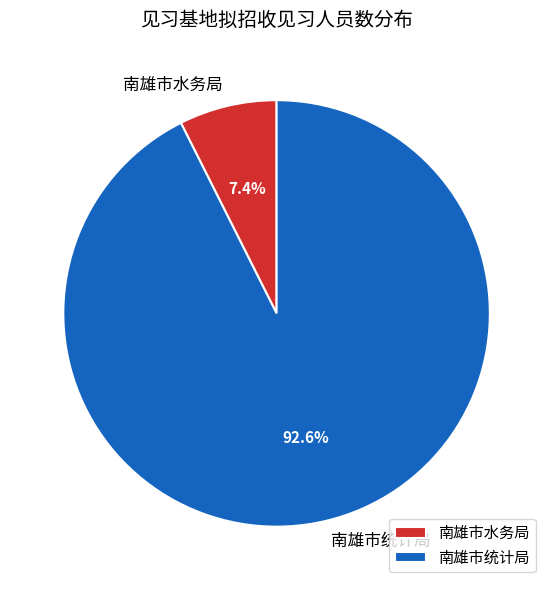

Approximately how many times larger is the value at 南雄市统计局 compared to 南雄市水务局?

12.5